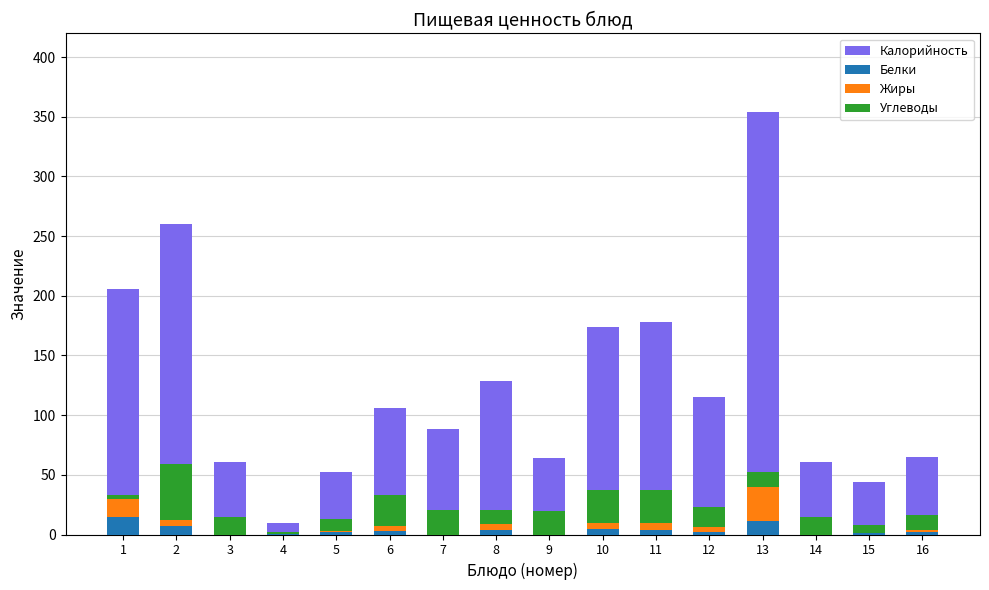

Is the value of Белки at 5 greater than the value of Углеводы at 15?

No